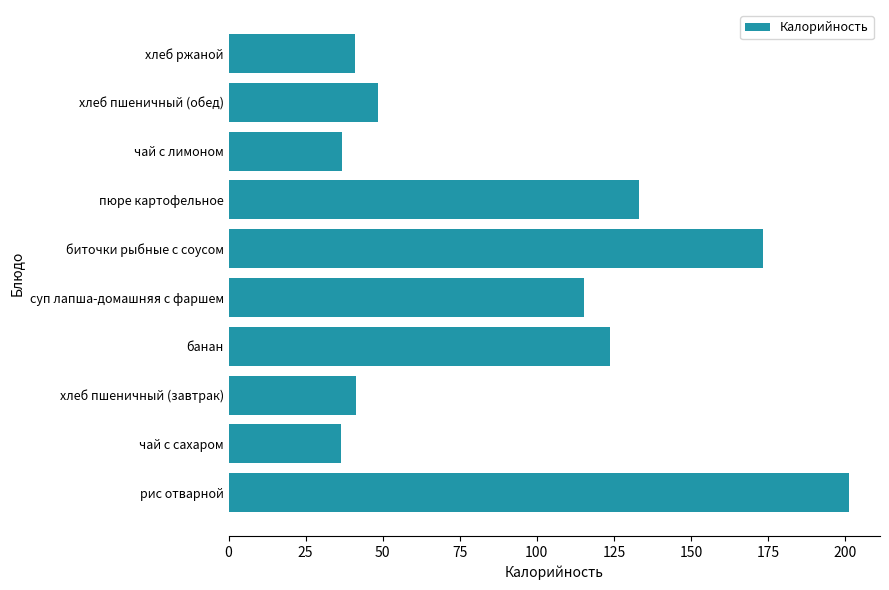

How many data points are less than 115?

5